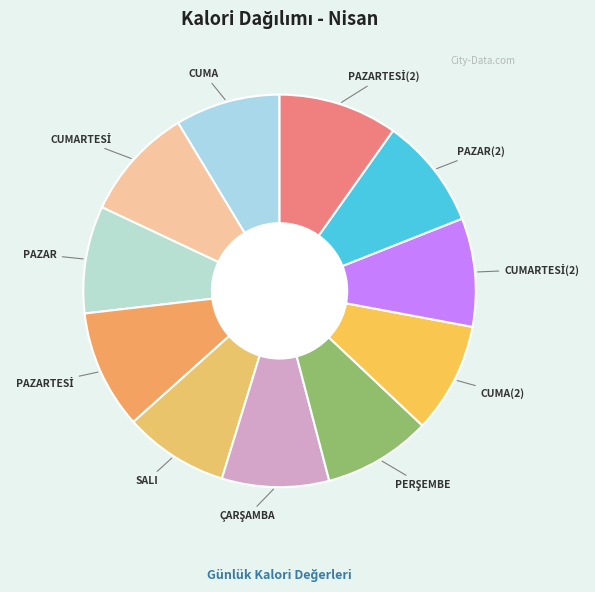

Is there any slice that represents more than half of the pie?

No